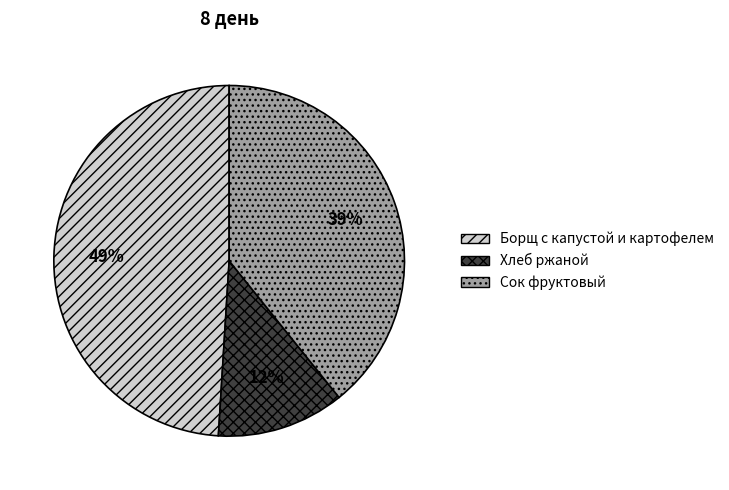

Which has a higher value, Борщ с капустой и картофелем or Сок фруктовый?

Борщ с капустой и картофелем